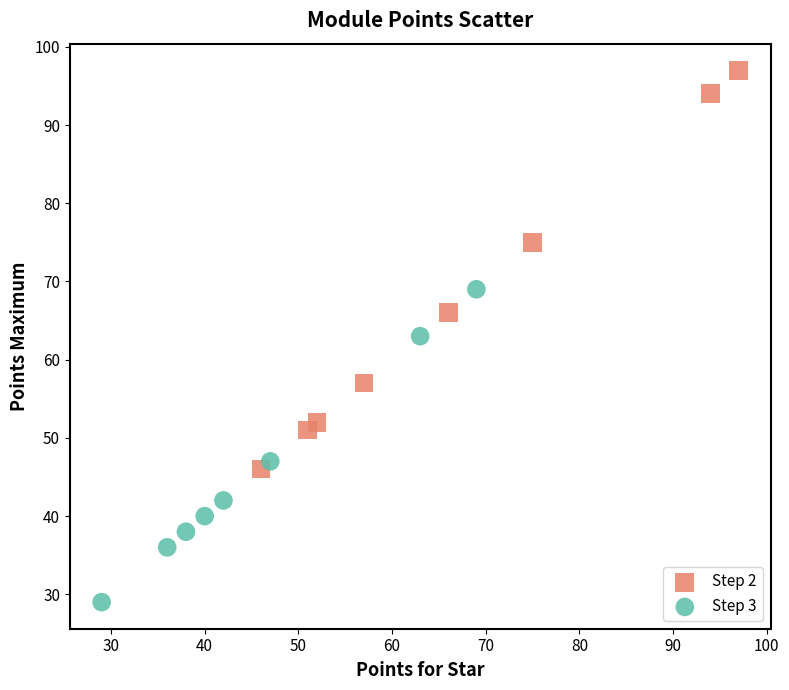

Which series reaches the minimum Y coordinate?

Step 3